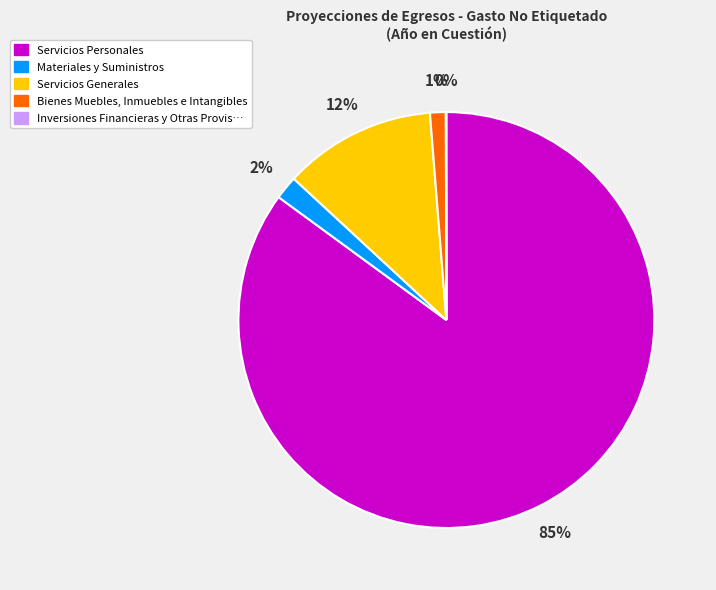

Is there a majority slice in this chart?

Yes